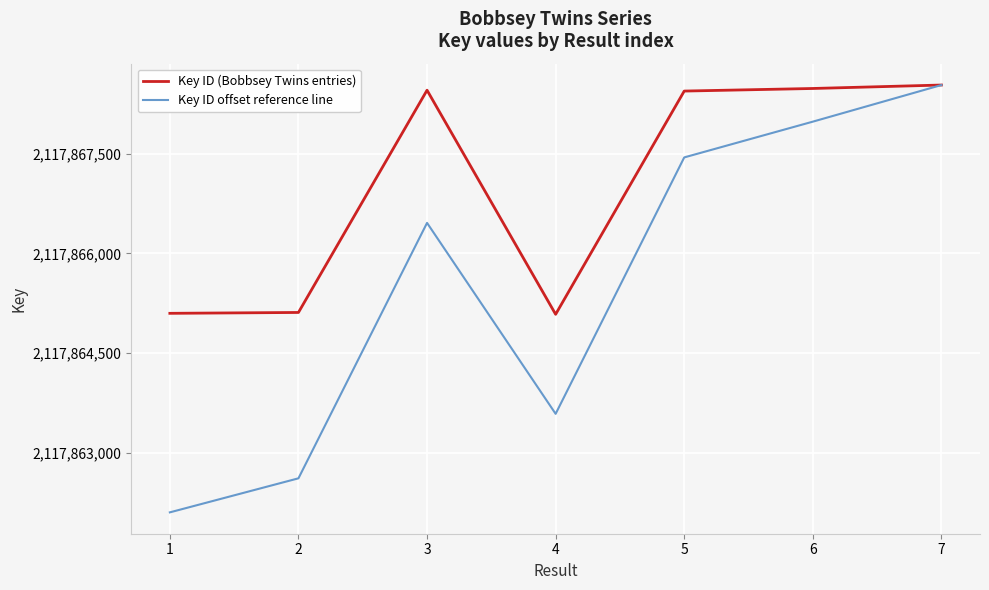

At which label does Key ID (Bobbsey Twins entries) first exceed 2117868448?

3